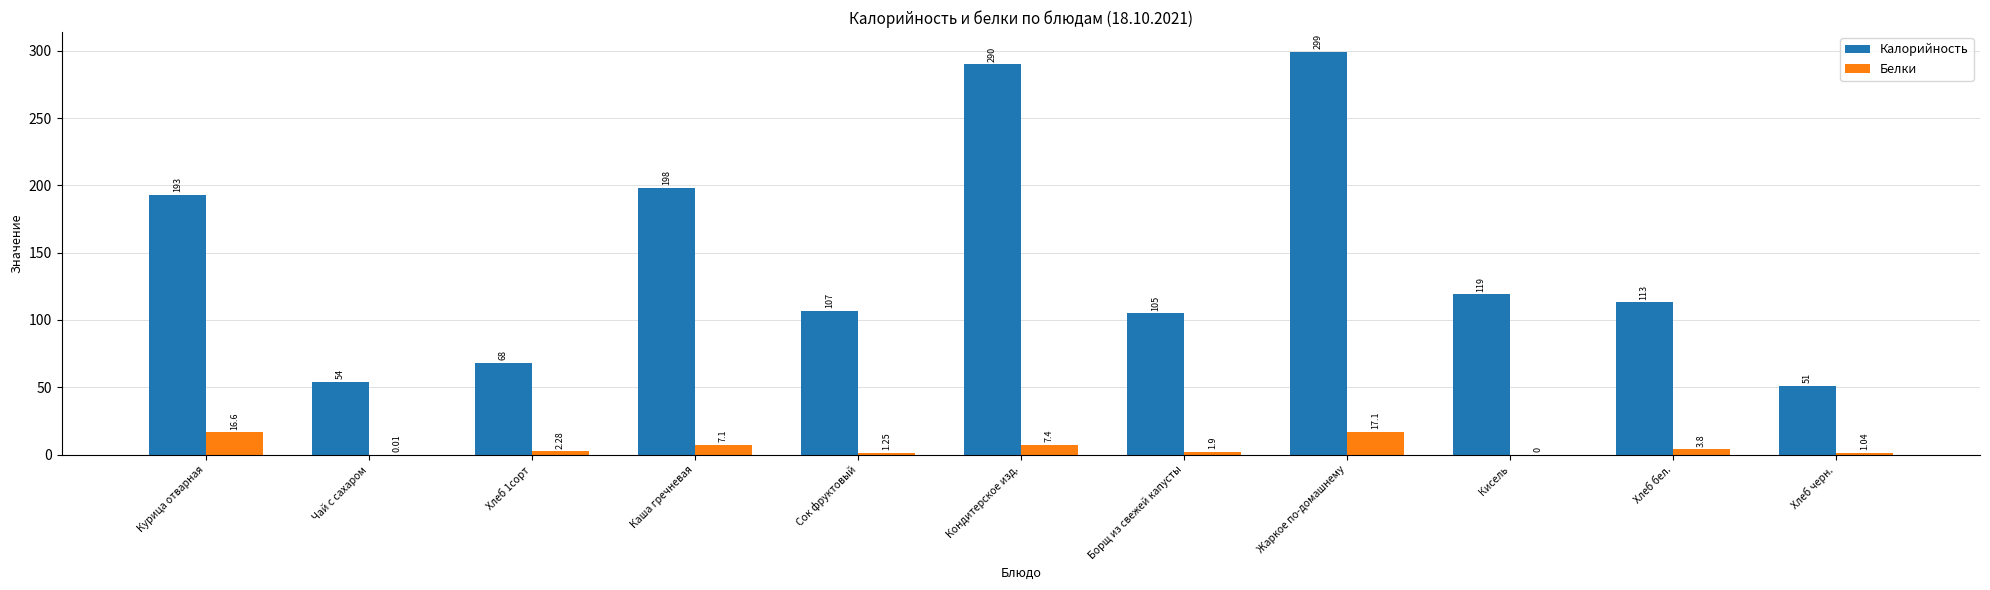

How many values in Белки are above zero?

10